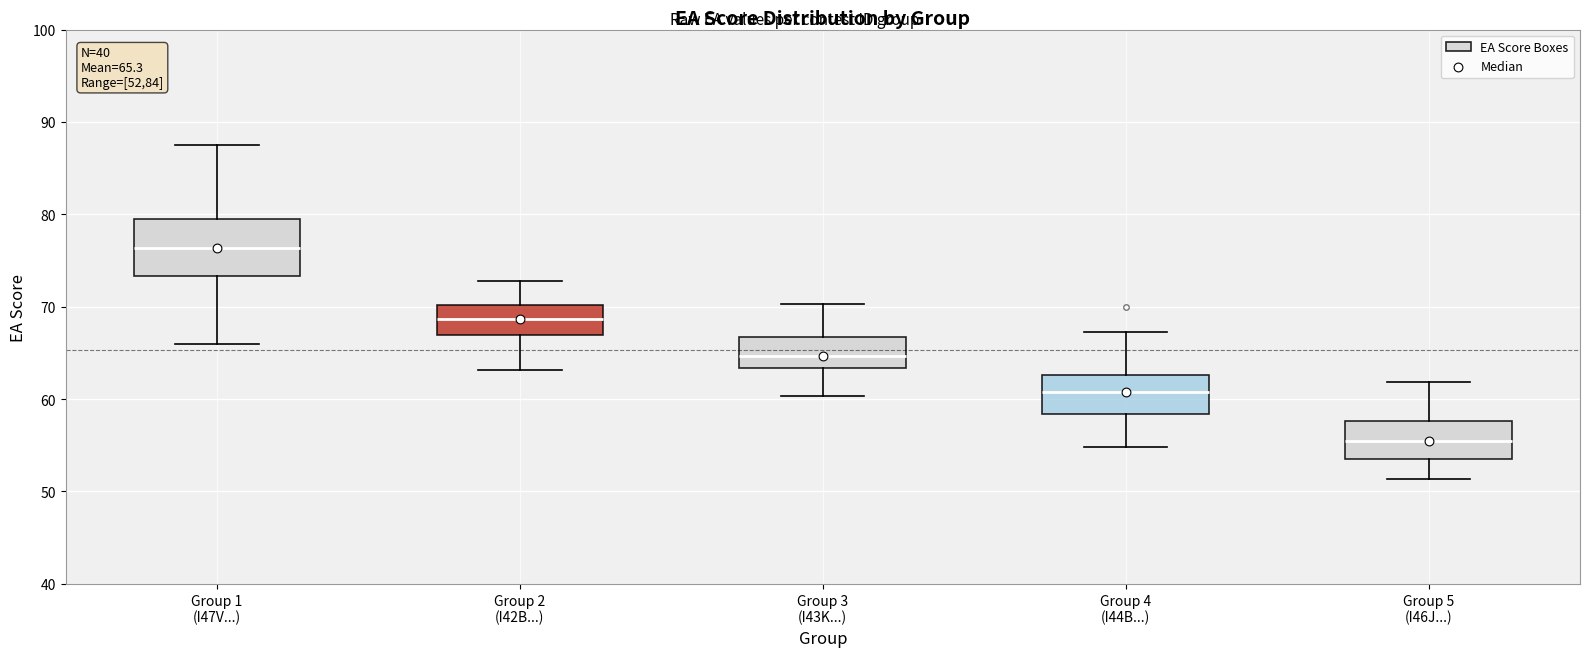

Which box has the lowest median line?

Group 5 (I46J...)